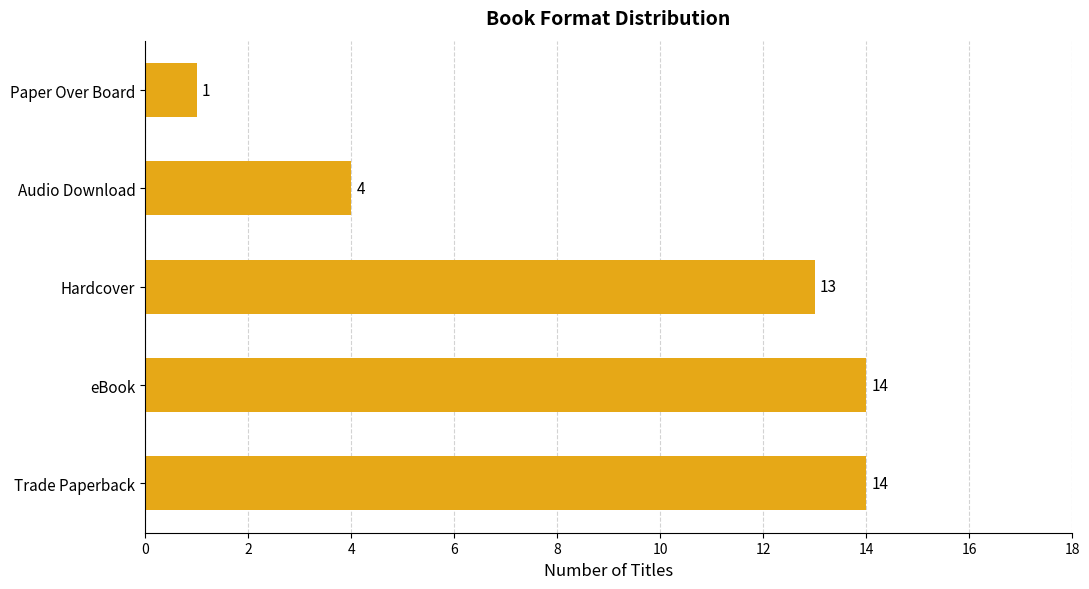

Which category has the lowest value across all series?

Paper Over Board